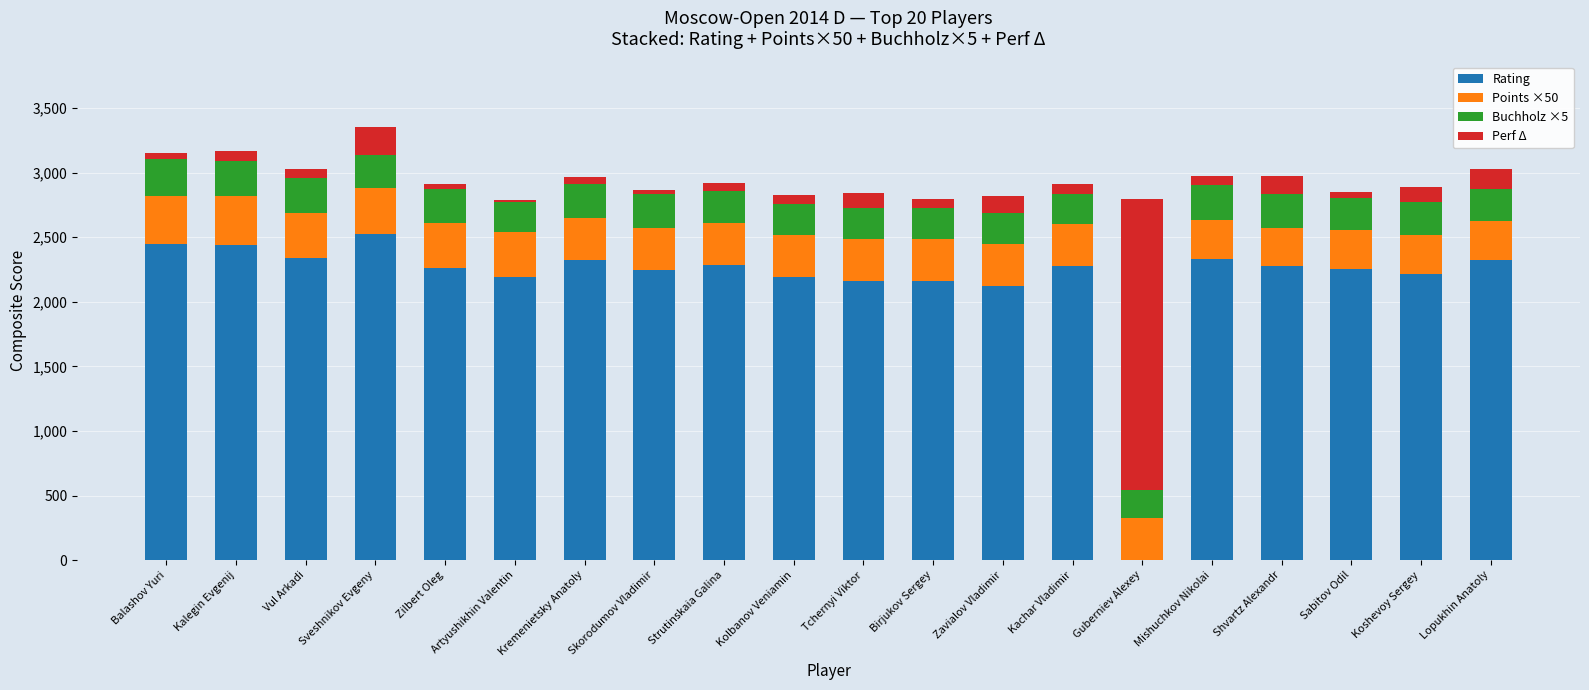

At which label does Rating reach its peak?

Sveshnikov Evgeny